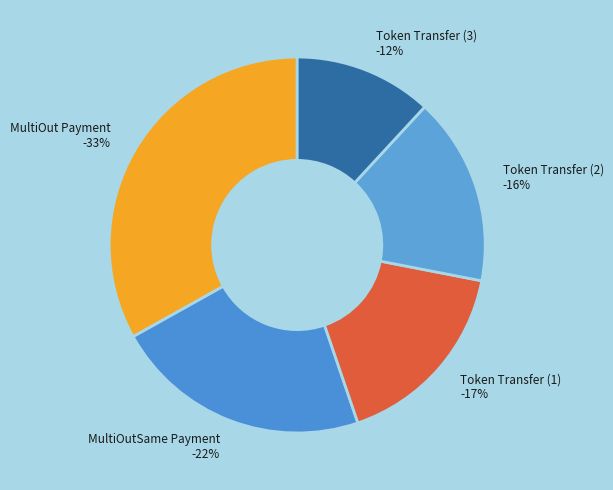

Rank the categories by value from lowest to highest.

360319, 491650, 507714, 671802, 1005561